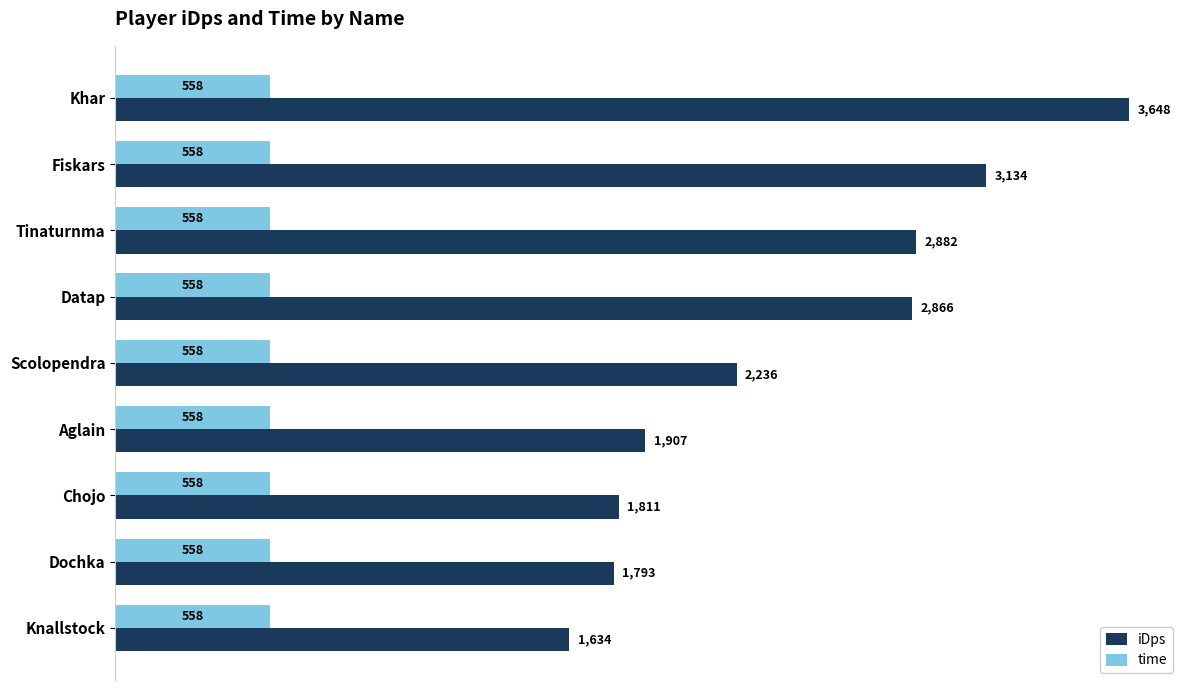

At which category is the sum across all series the highest?

Khar